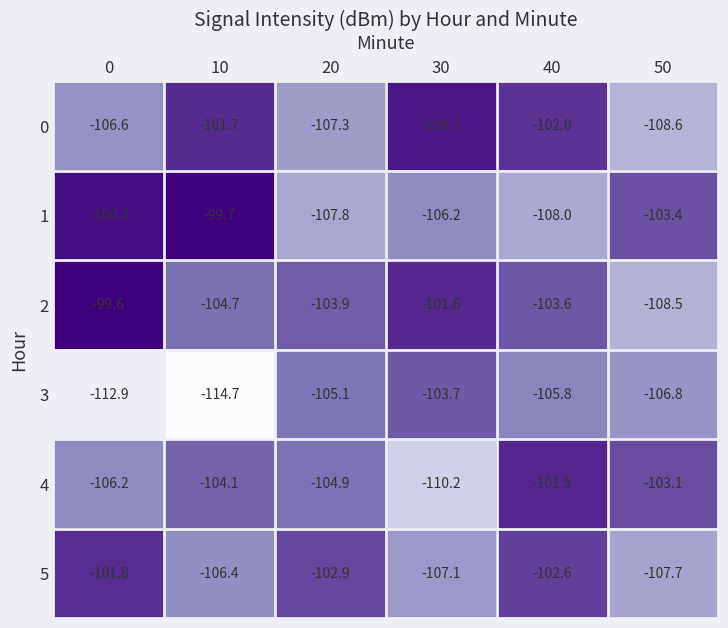

Where does the 4 series first go above -104?

40